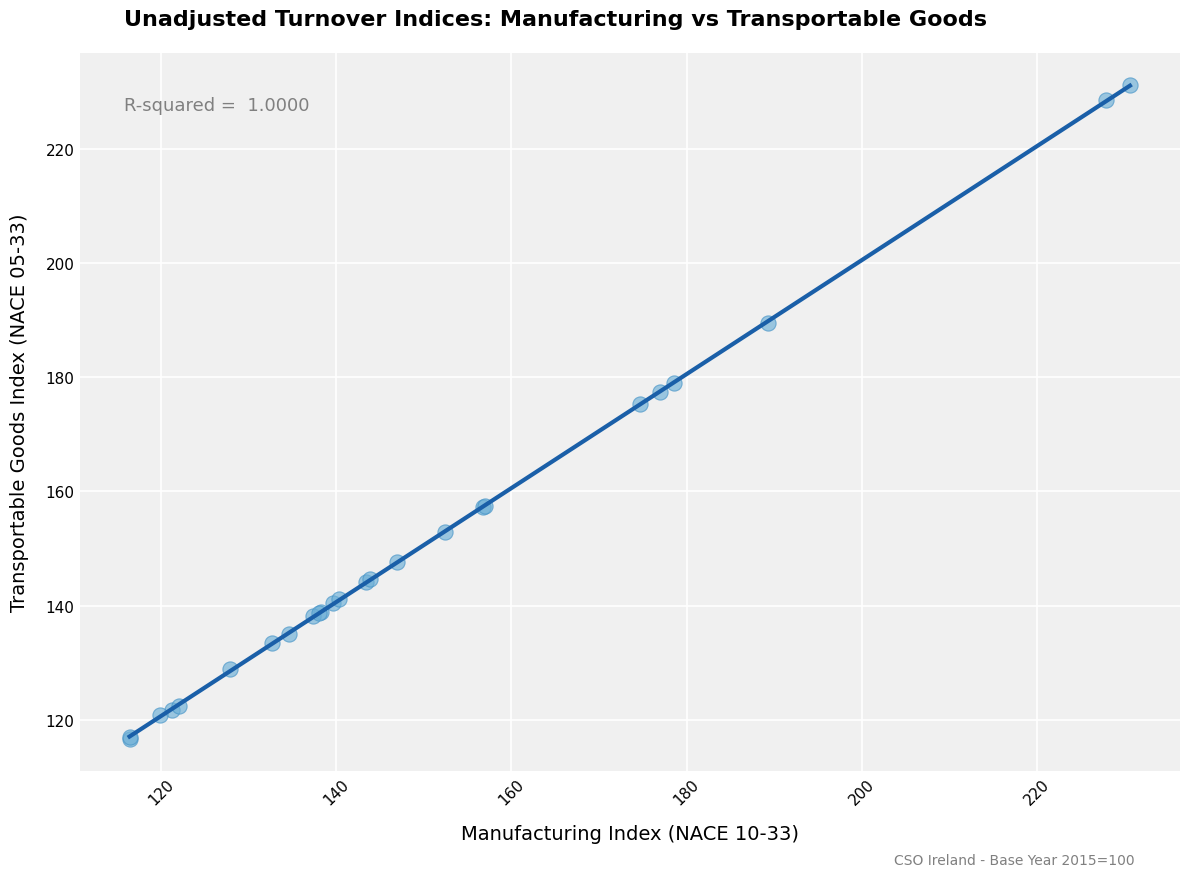

What Y value in the scatter plot is closest to 173?

175.3